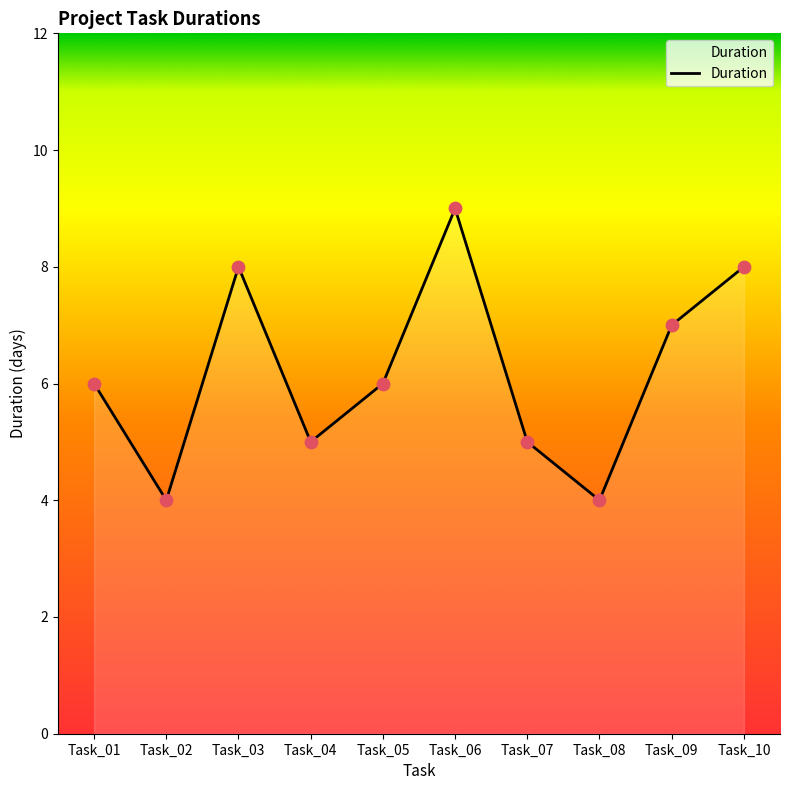

What is the change in value from Task_01 to Task_02?

-2